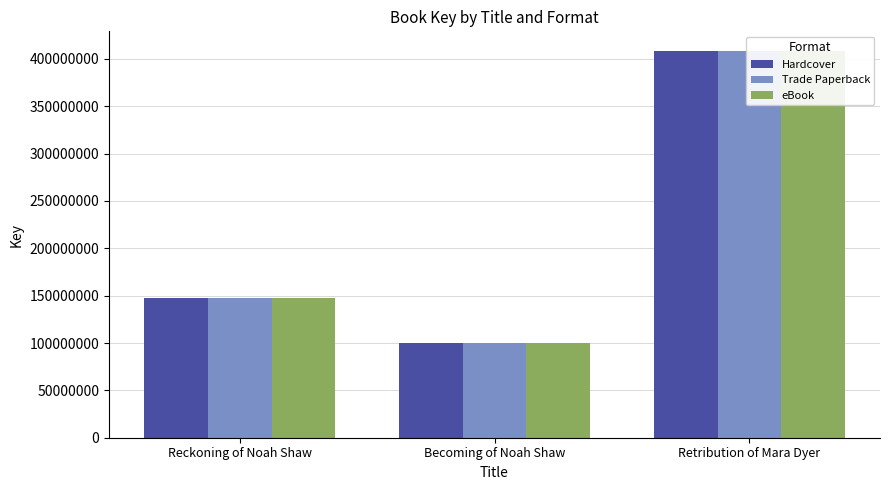

What is the label of the 2nd bar from the right?

Becoming of Noah Shaw